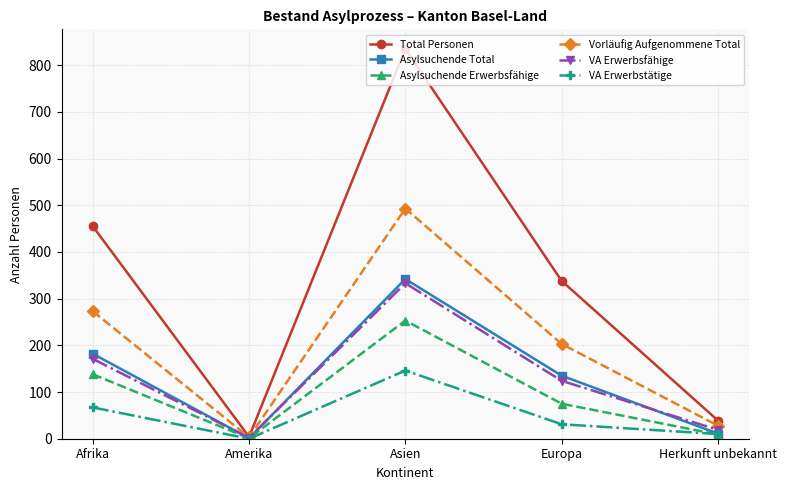

Reading left to right, list all the values displayed in this chart.

Total Personen: 455	4	835	338	39
Asylsuchende Total: 182	1	342	135	11
Asylsuchende Erwerbsfähige: 138	1	253	75	9
Vorläufig Aufgenommene Total: 273	3	493	203	28
VA Erwerbsfähige: 171	2	333	124	19
VA Erwerbstätige: 67	0	146	31	10